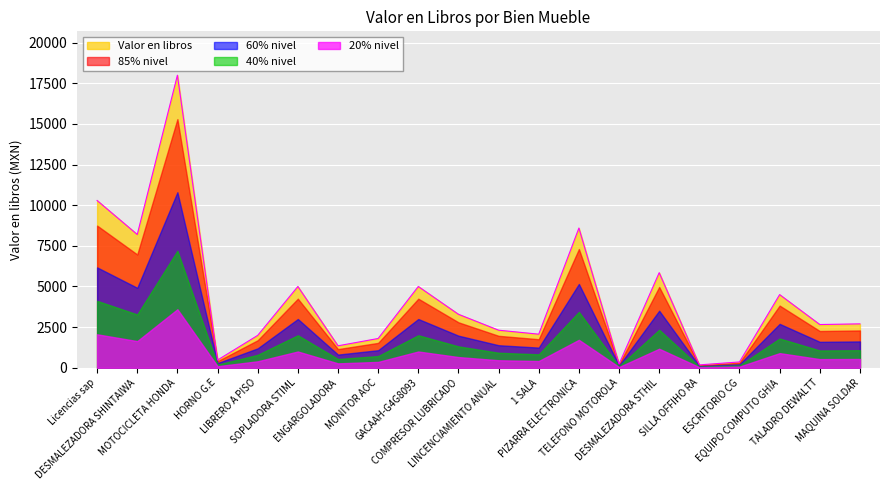

Reading left to right, list all the values displayed in this chart.

10291.2	8200.0	18000.0	475.0	1991.2	5000.0	1350.0	1800.0	5000.0	3290.0	2311.1	2065.4	8595.6	226.8	5850.0	177.0	357.0	4500.0	2659.0	2700.0